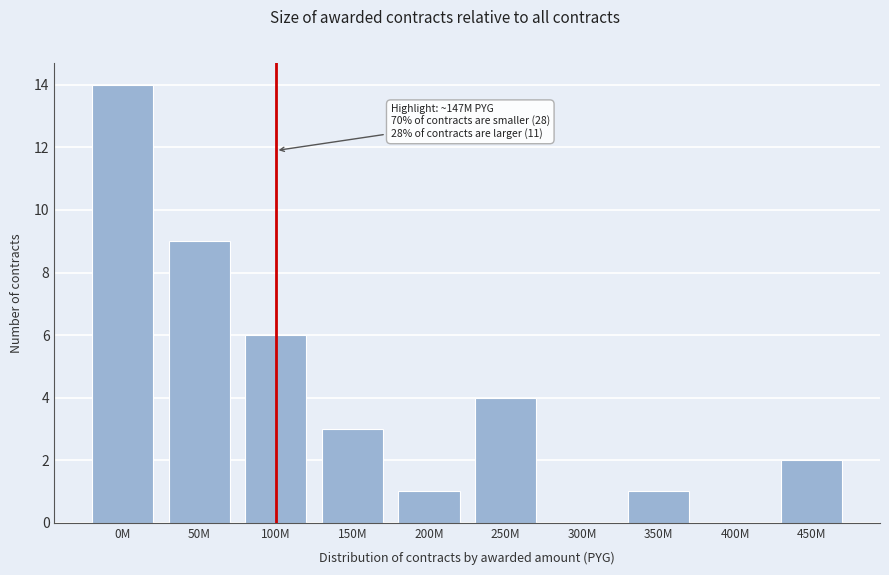

Reading left to right, list all the values displayed in this chart.

0M=14	50M=9	100M=6	150M=3	200M=1	250M=4	300M=0	350M=1	400M=0	450M=2